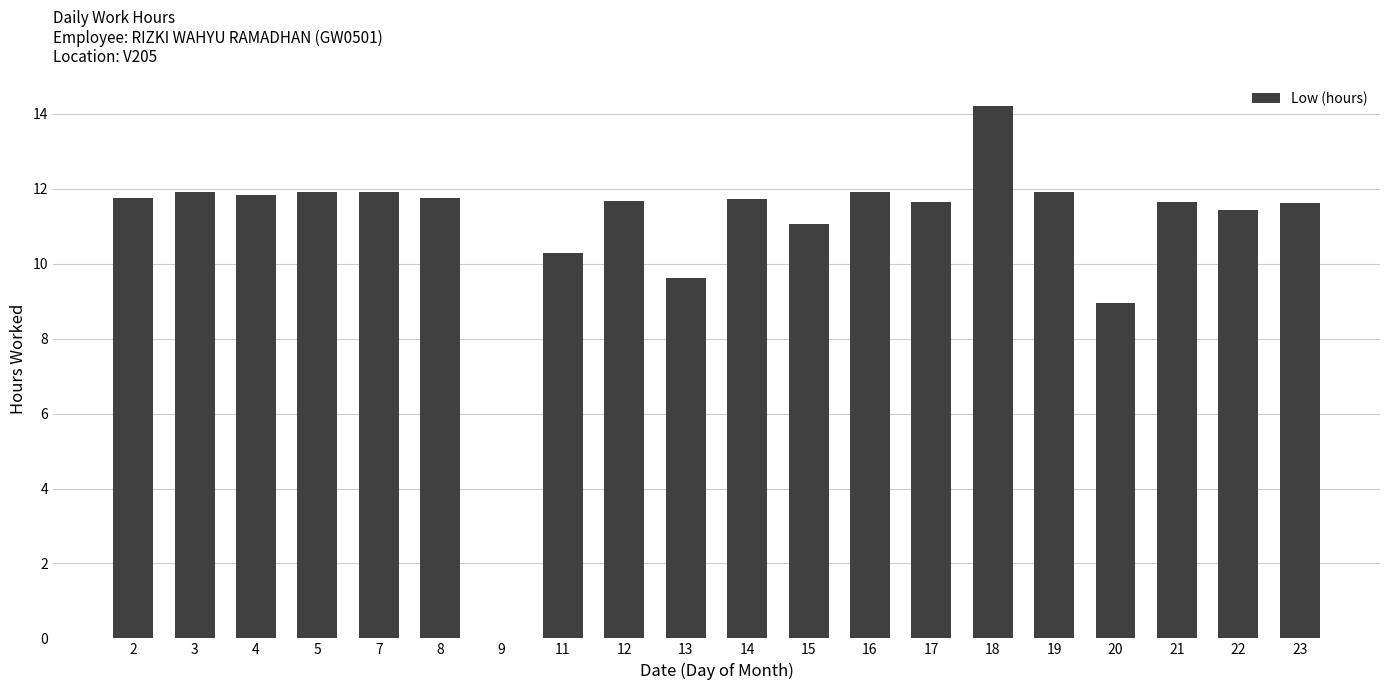

What value does the data have at 5?

11.9